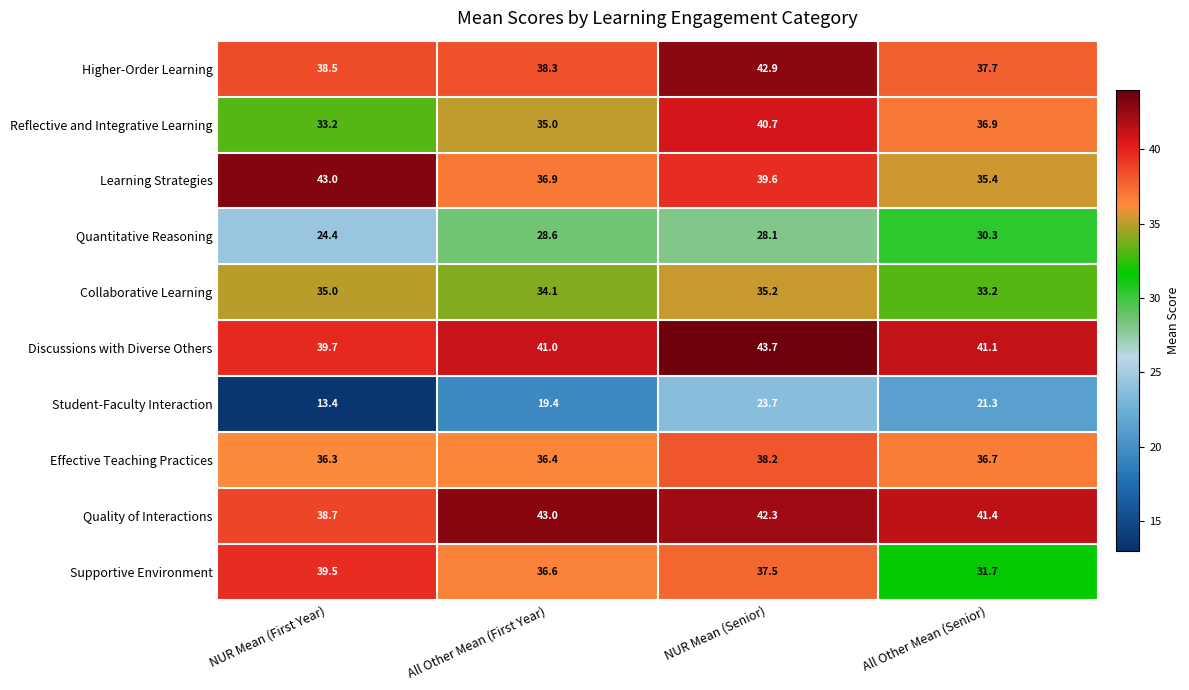

The value of Student-Faculty Interaction at NUR Mean (Senior) is 23.7. True or false?

True